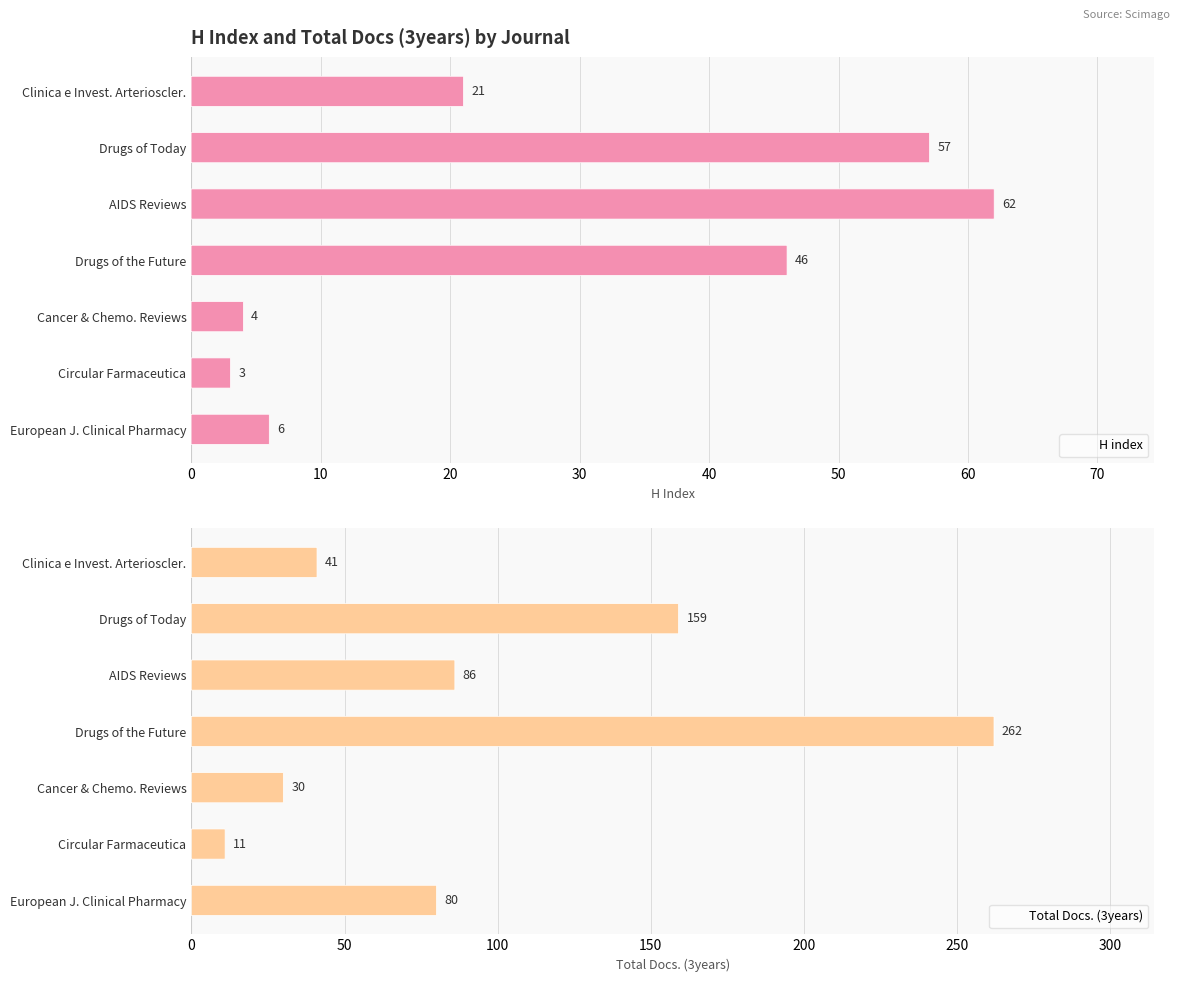

Are the bars grouped side by side (vs. stacked)?

Yes